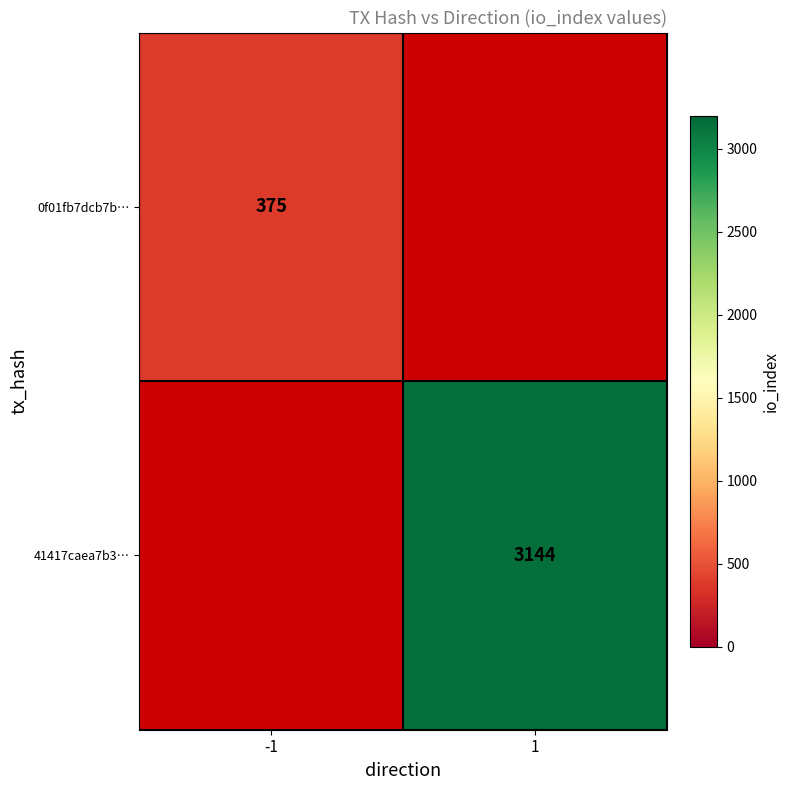

The value of 0f01fb7dcb7b… at -1 is 81. True or false?

False